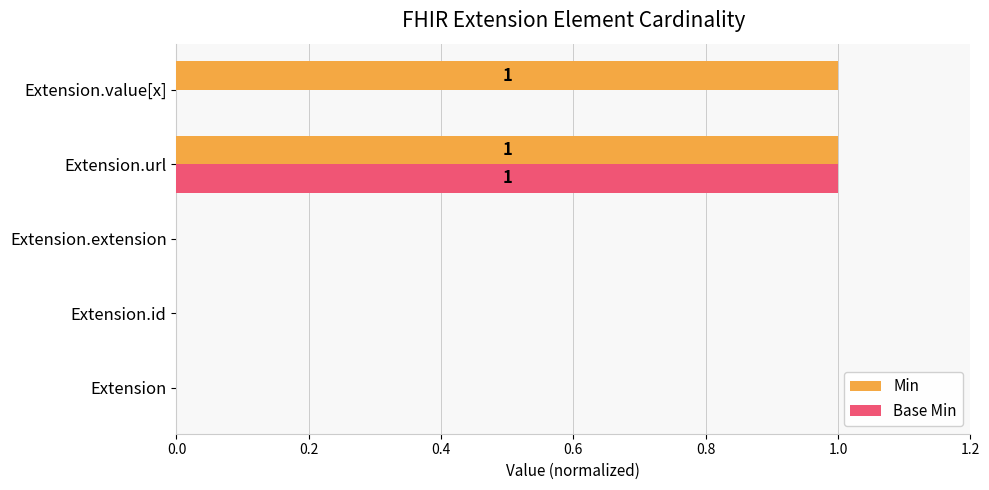

At which category is the sum across all series the highest?

Extension.url